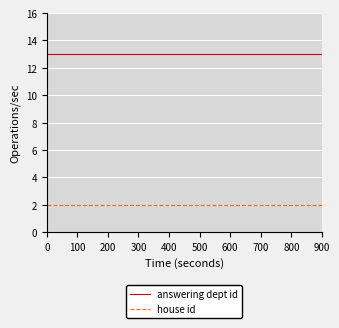

What is the minimum value shown in the chart?

2